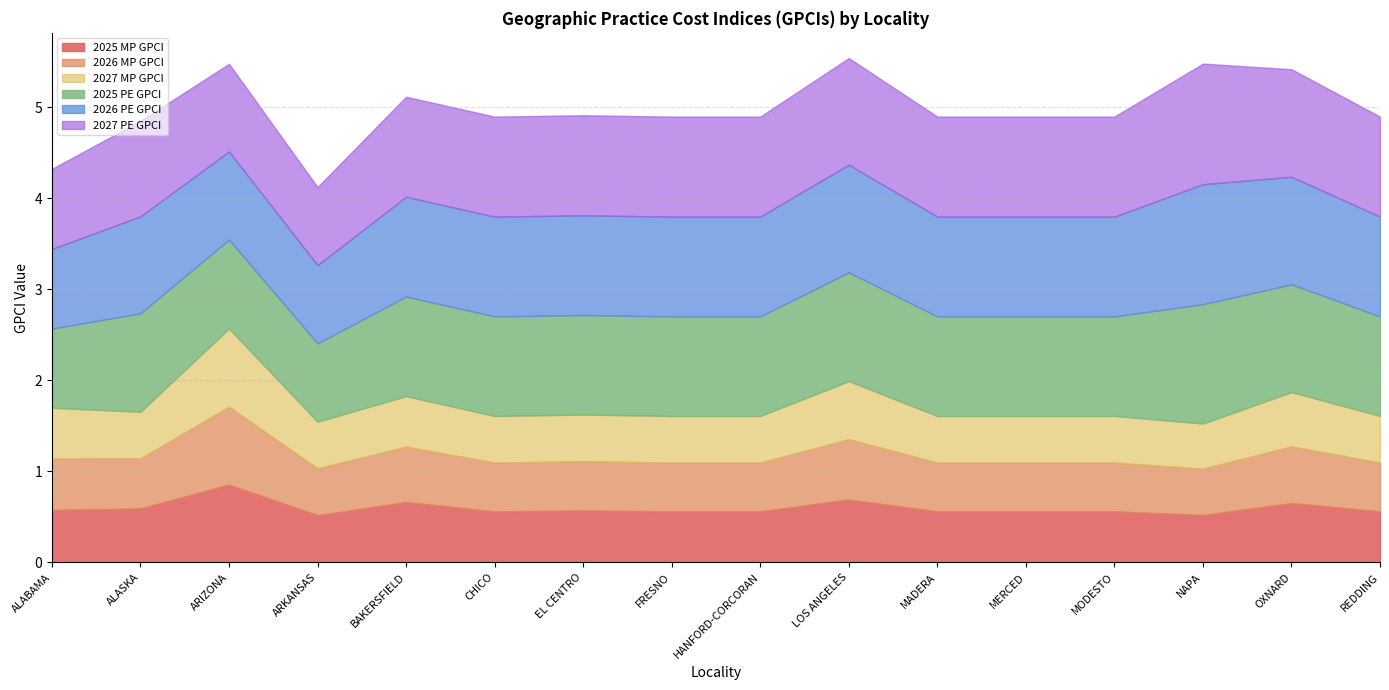

Count the number of categories in the chart.

16